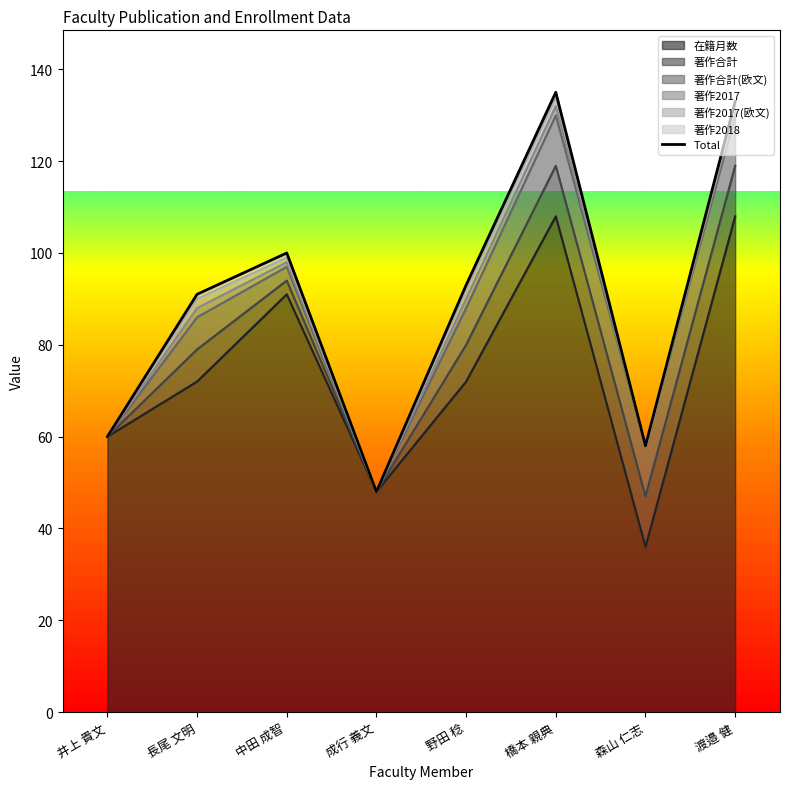

True or false: the data shows 91 at 長尾 文明.

True